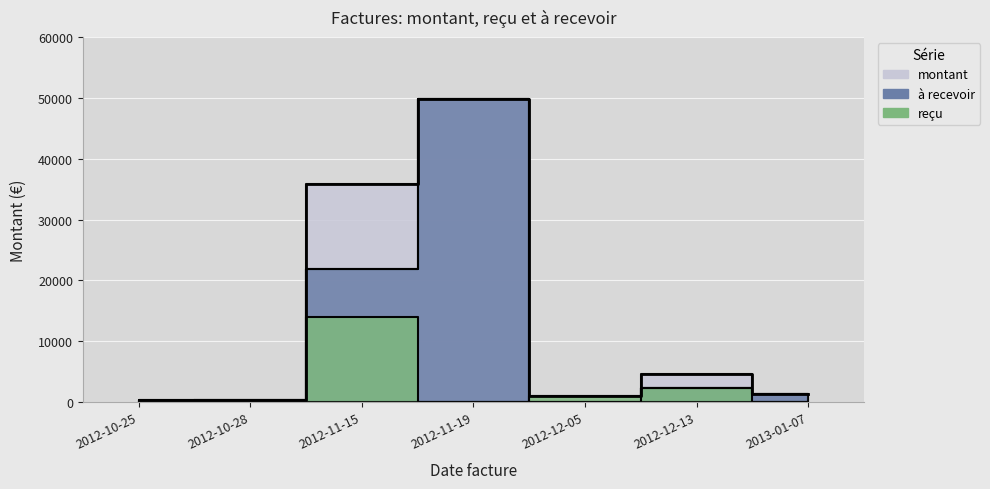

What is the difference between the recu values at 2012-11-15 and 2012-12-05?

12995